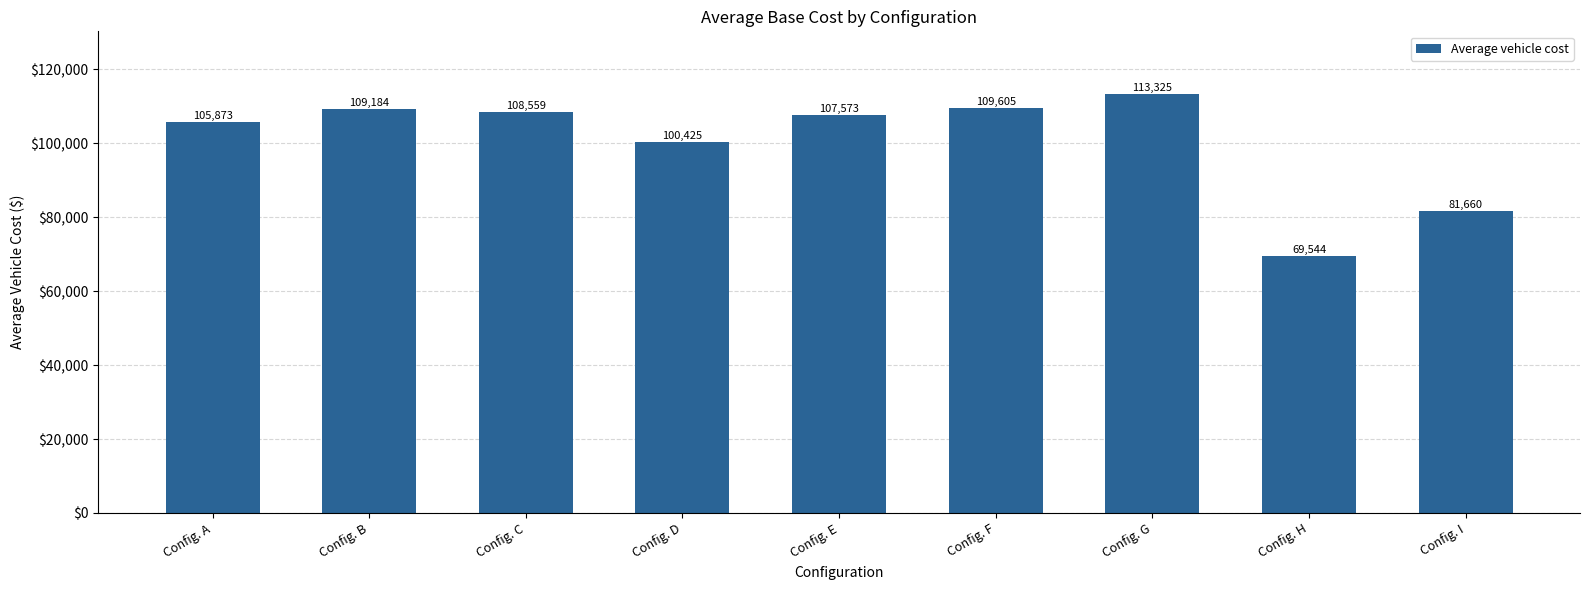

Between Config. G and Config. E, which is larger?

Config. G